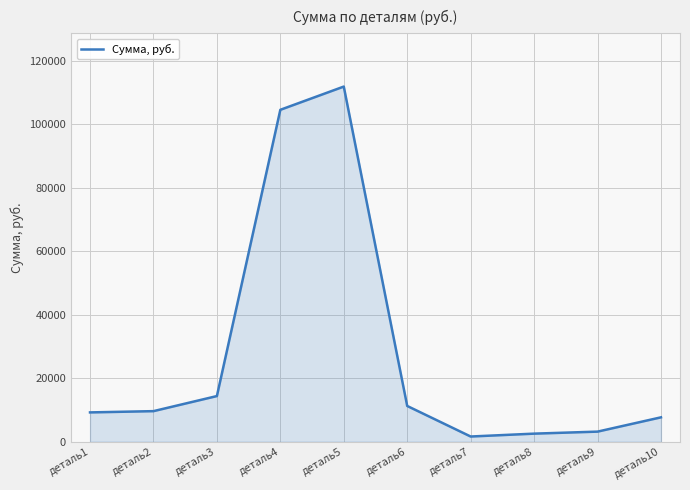

What is the greatest value displayed?

111816